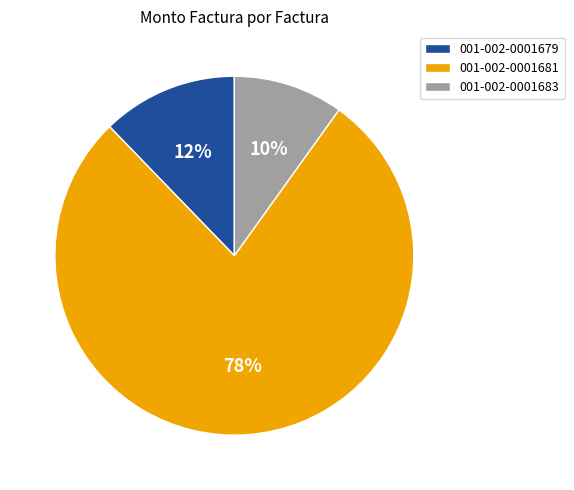

How many slices are in this pie chart?

3